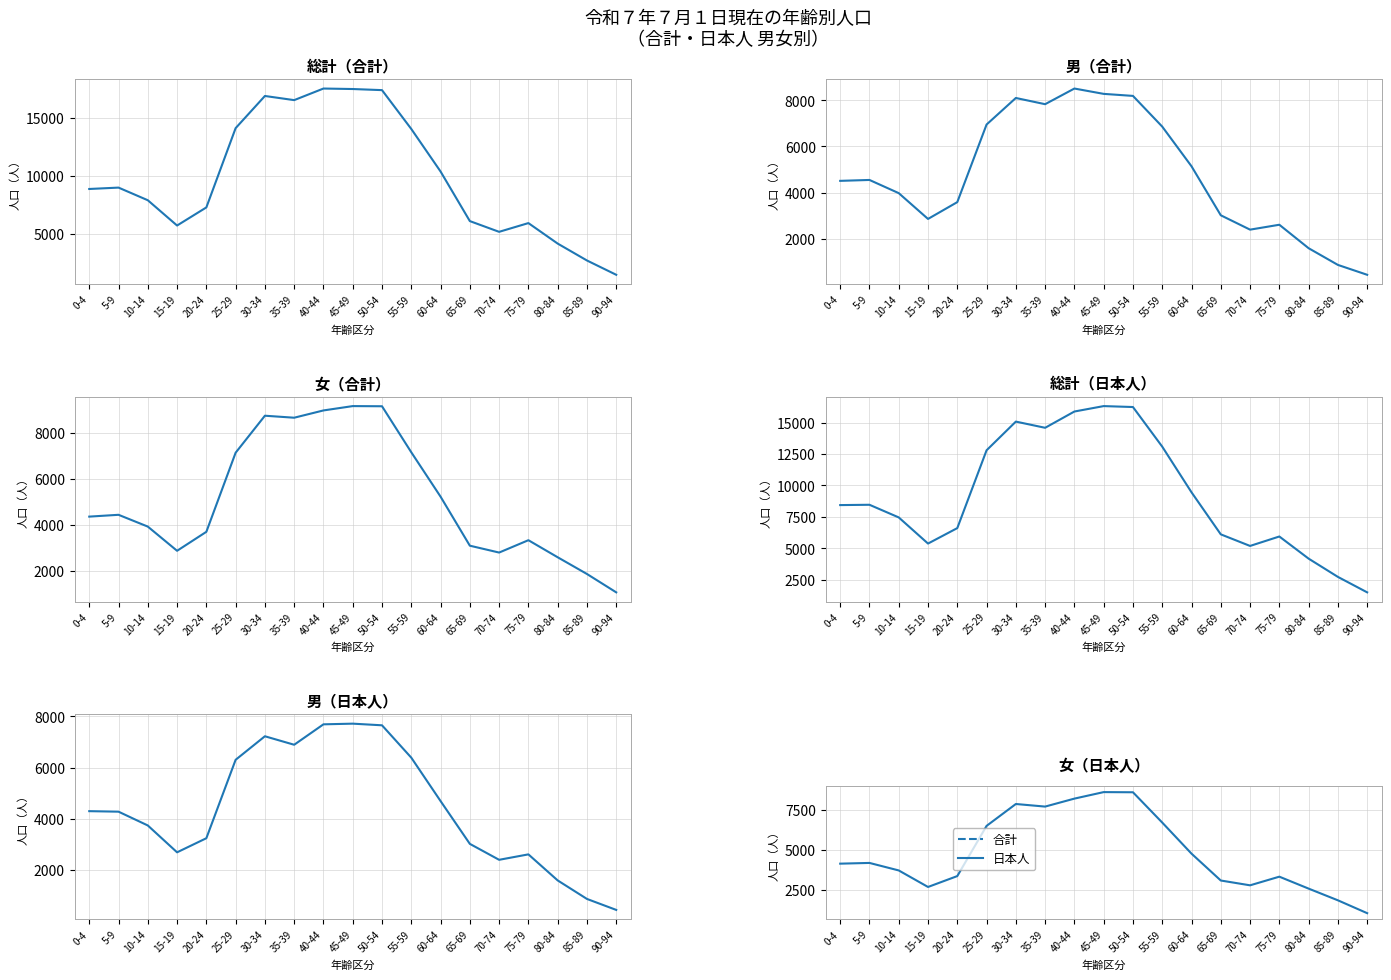

True or false: 総計(日本人) and 女(合計) intersect in this chart.

False